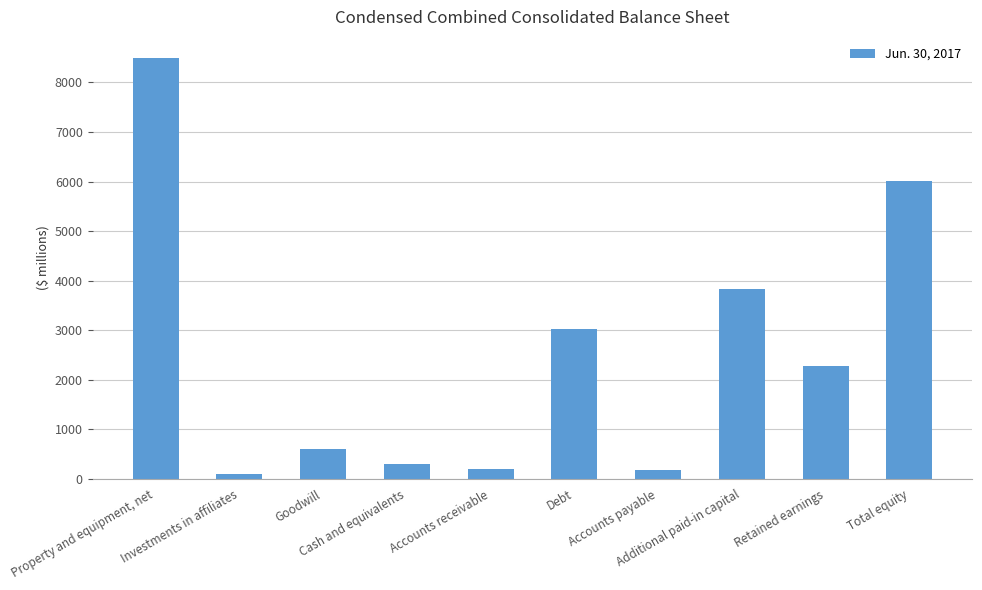

What is the greatest value displayed?

8495